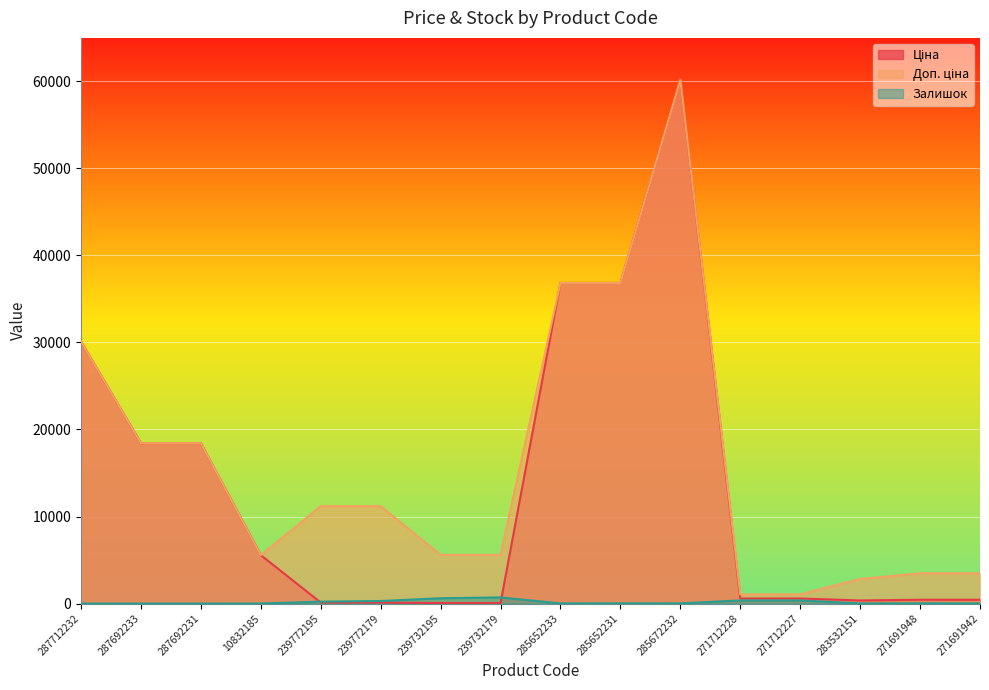

Is it true that Ціна equals 18420.9 at 287692233?

True